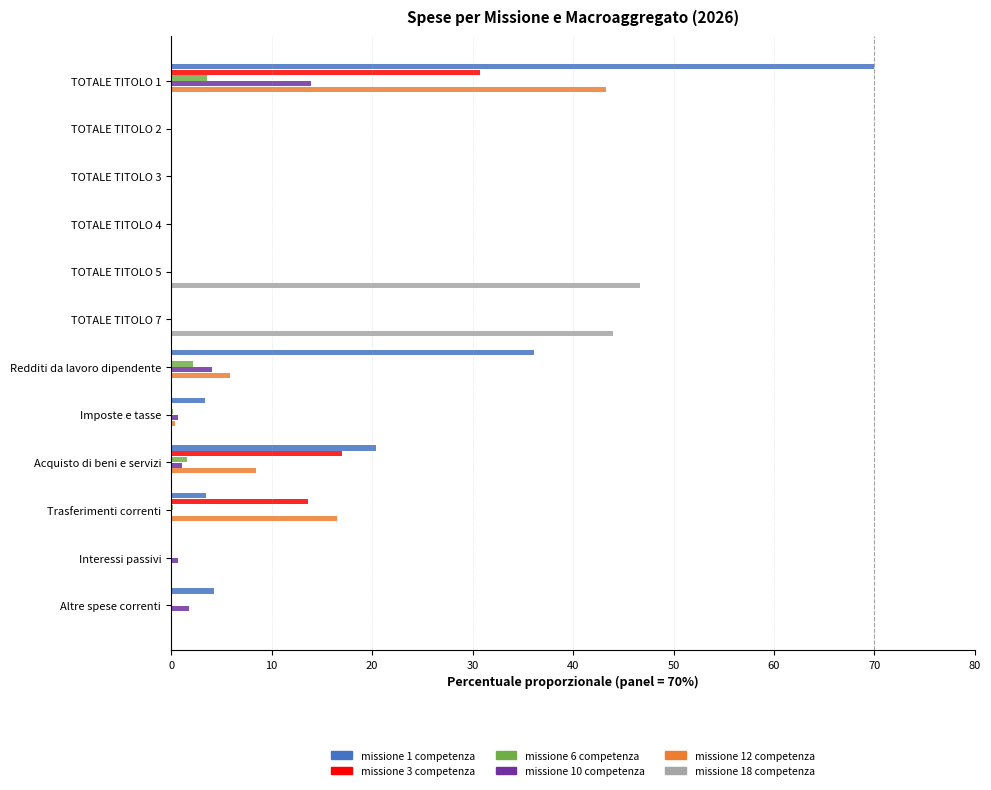

Is it true that missione 1 competenza equals 0.0 at TOTALE TITOLO 3?

True